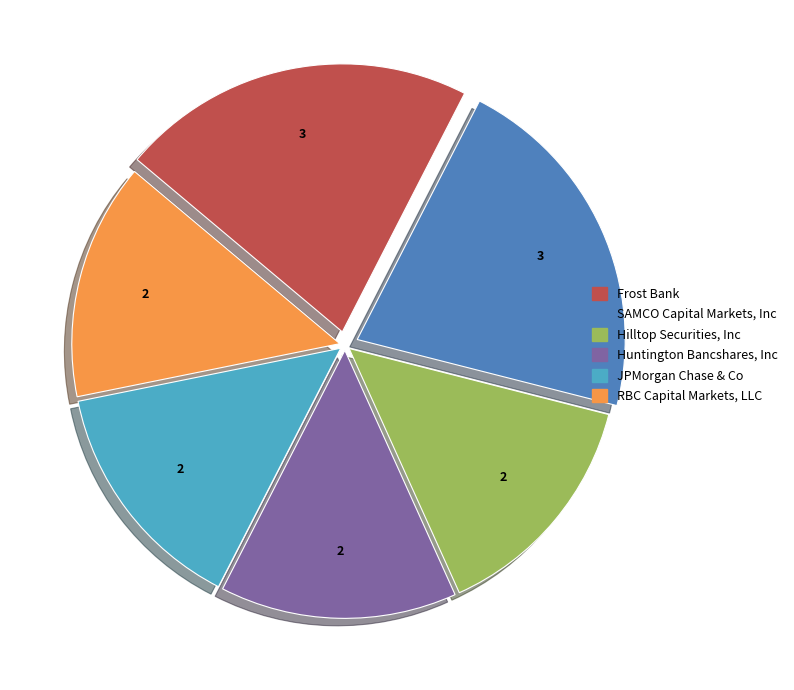

Is there a majority slice in this chart?

No